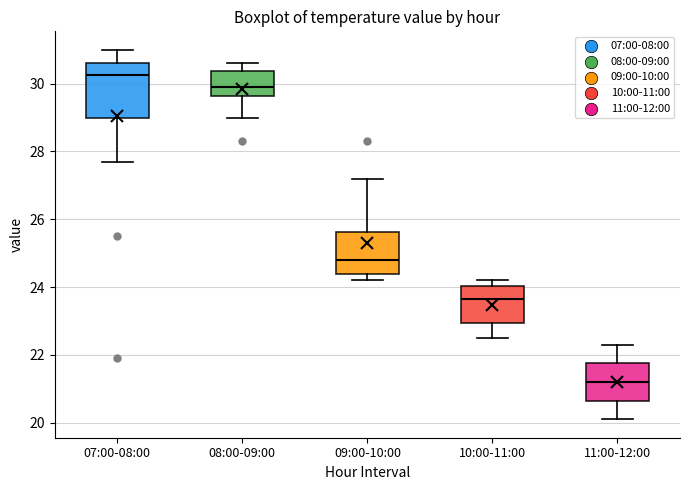

Reading left to right, read every box against the y-axis: the position of its median line, the range the box covers, and the ends of its whiskers. The values are not printed on the chart, so give them approximately, as read against the axis.

07:00-08:00: median 30.2, box 29.0 to 30.6, whiskers 27.8 to 31.0
08:00-09:00: median 30.0, box 29.6 to 30.4, whiskers 29.0 to 30.6
09:00-10:00: median 24.8, box 24.4 to 25.6, whiskers 24.2 to 27.2
10:00-11:00: median 23.6, box 23.0 to 24.0, whiskers 22.6 to 24.2
11:00-12:00: median 21.2, box 20.6 to 21.8, whiskers 20.2 to 22.4